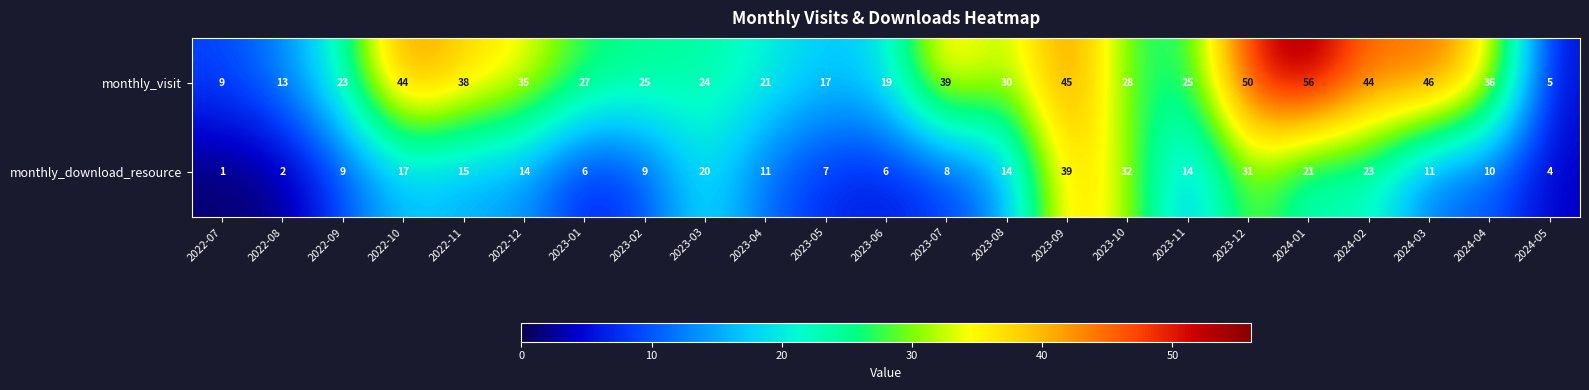

True or false: monthly_download_resource has a value of 10 at 2023-07.

False